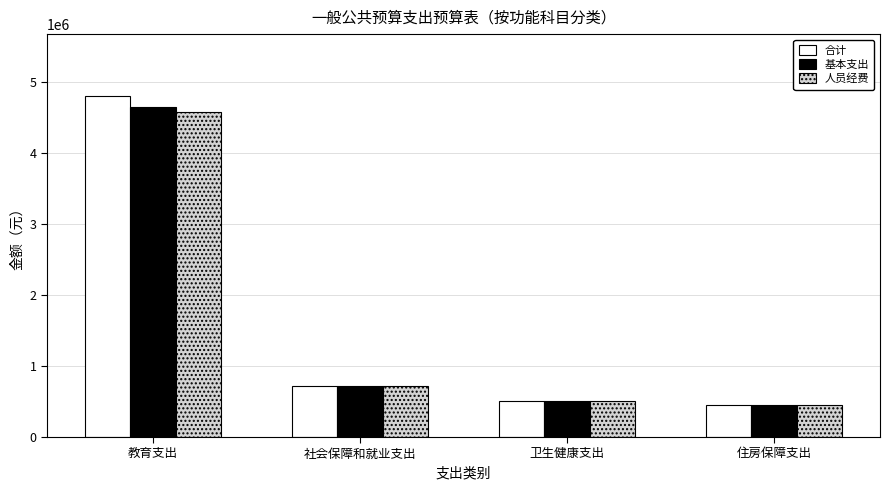

What is the average value of the 合计 series?

1621401.9